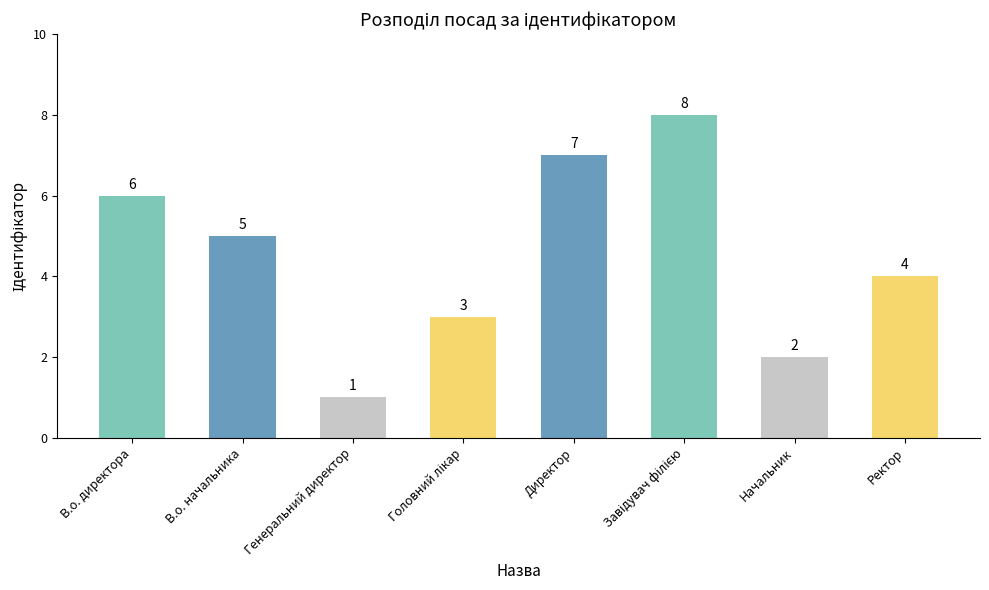

Does the chart contain any negative values?

No